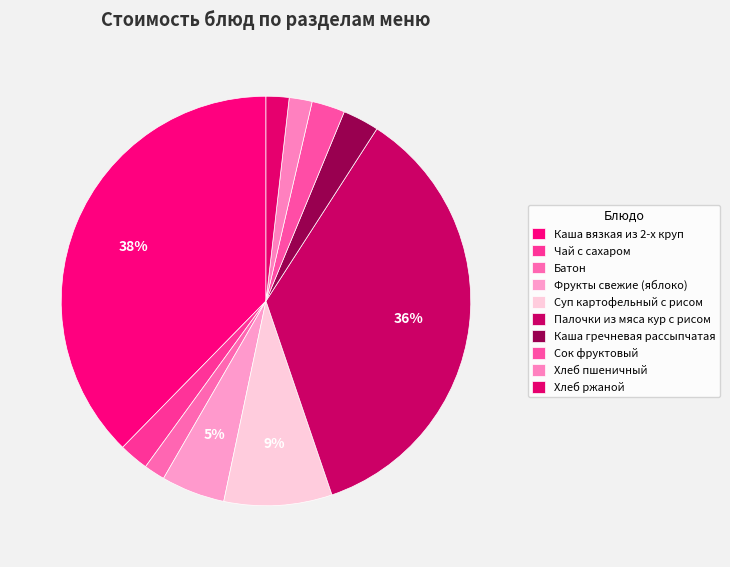

To the nearest percent, what percentage of the pie is Каша гречневая рассыпчатая?

3%